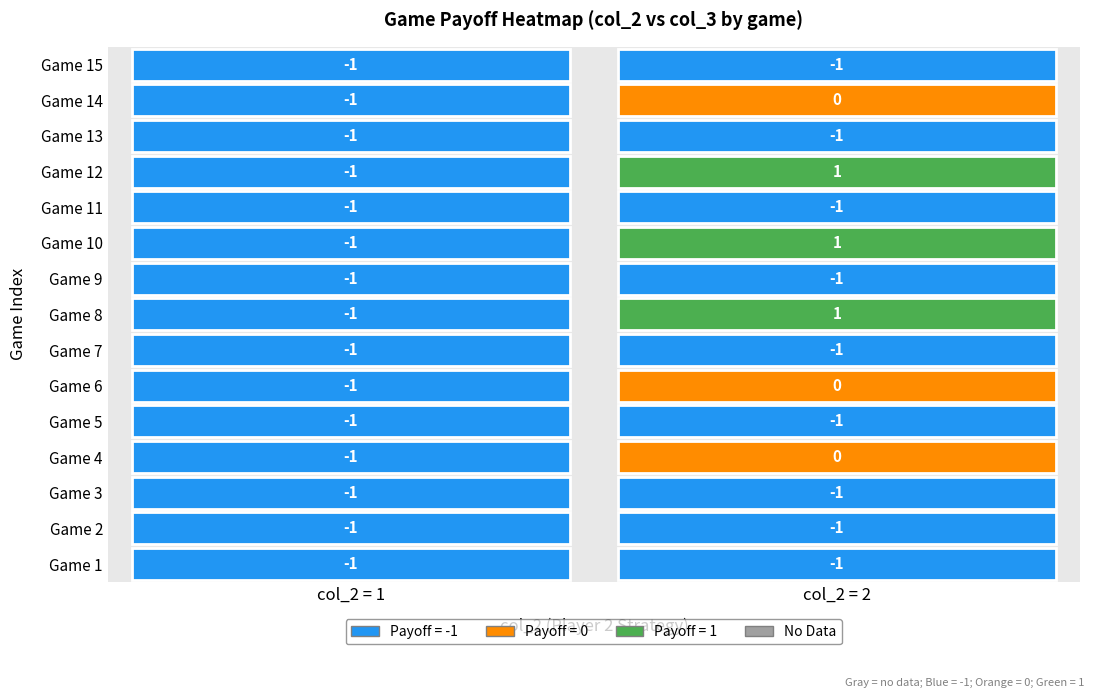

The value of 1 at 11 is -1. True or false?

False